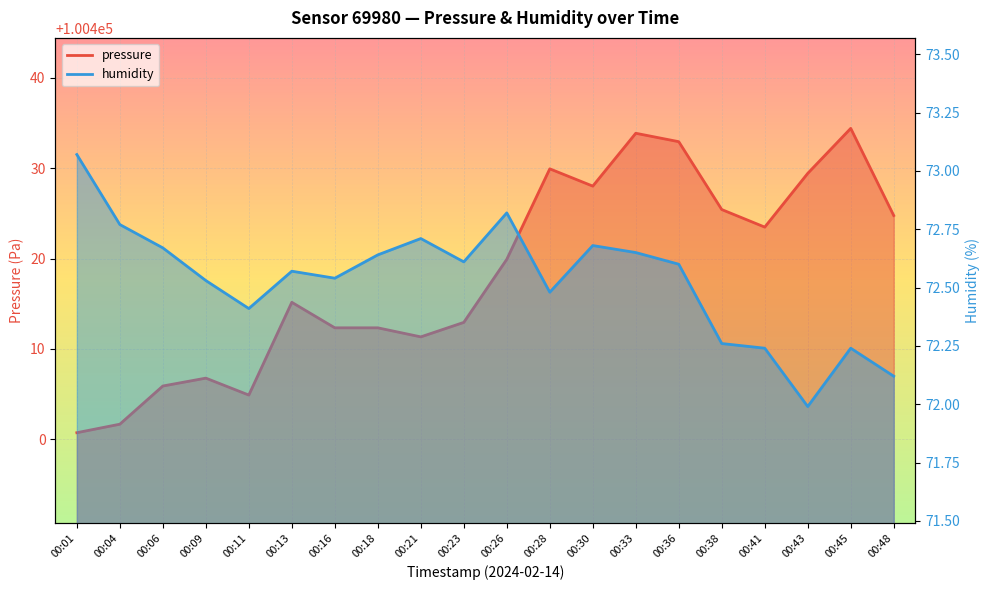

What is the value of the pressure point at the 15th from the left?

100432.9